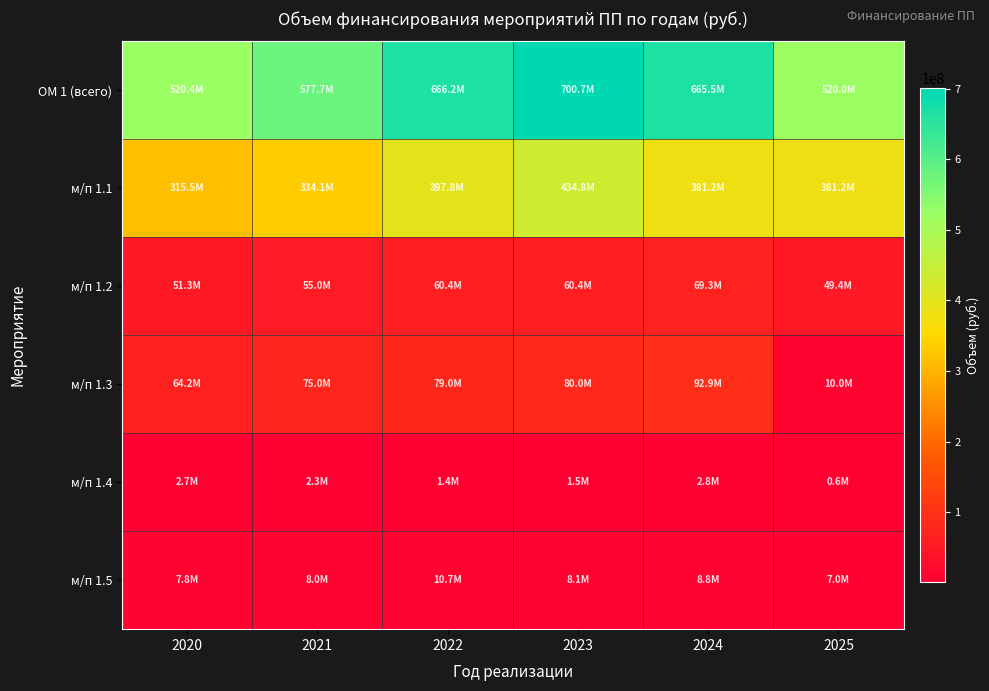

Between 2021 and 2022, which is larger?

2022